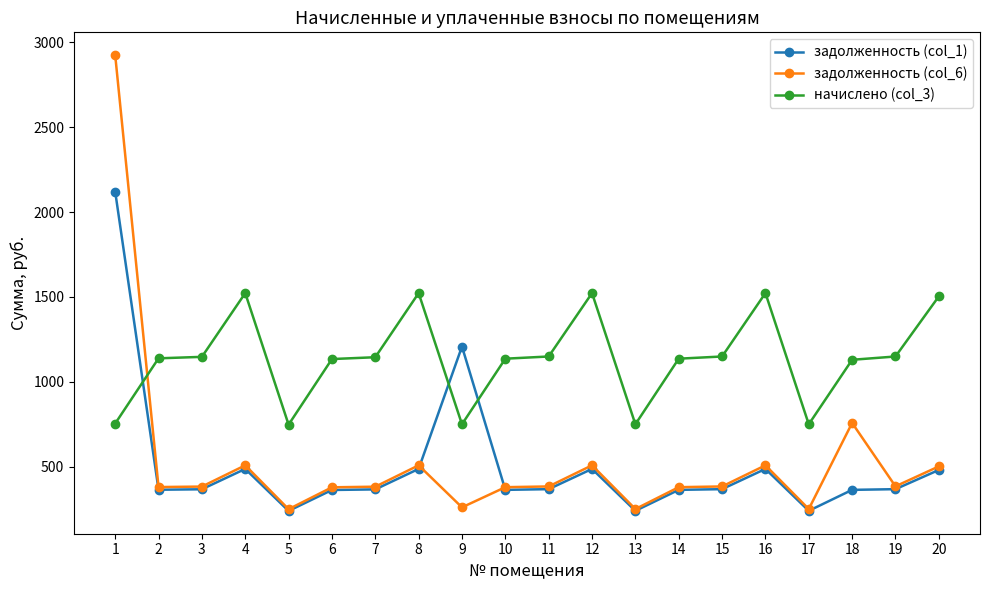

Read the начислено (col_3) value at 5.

747.4